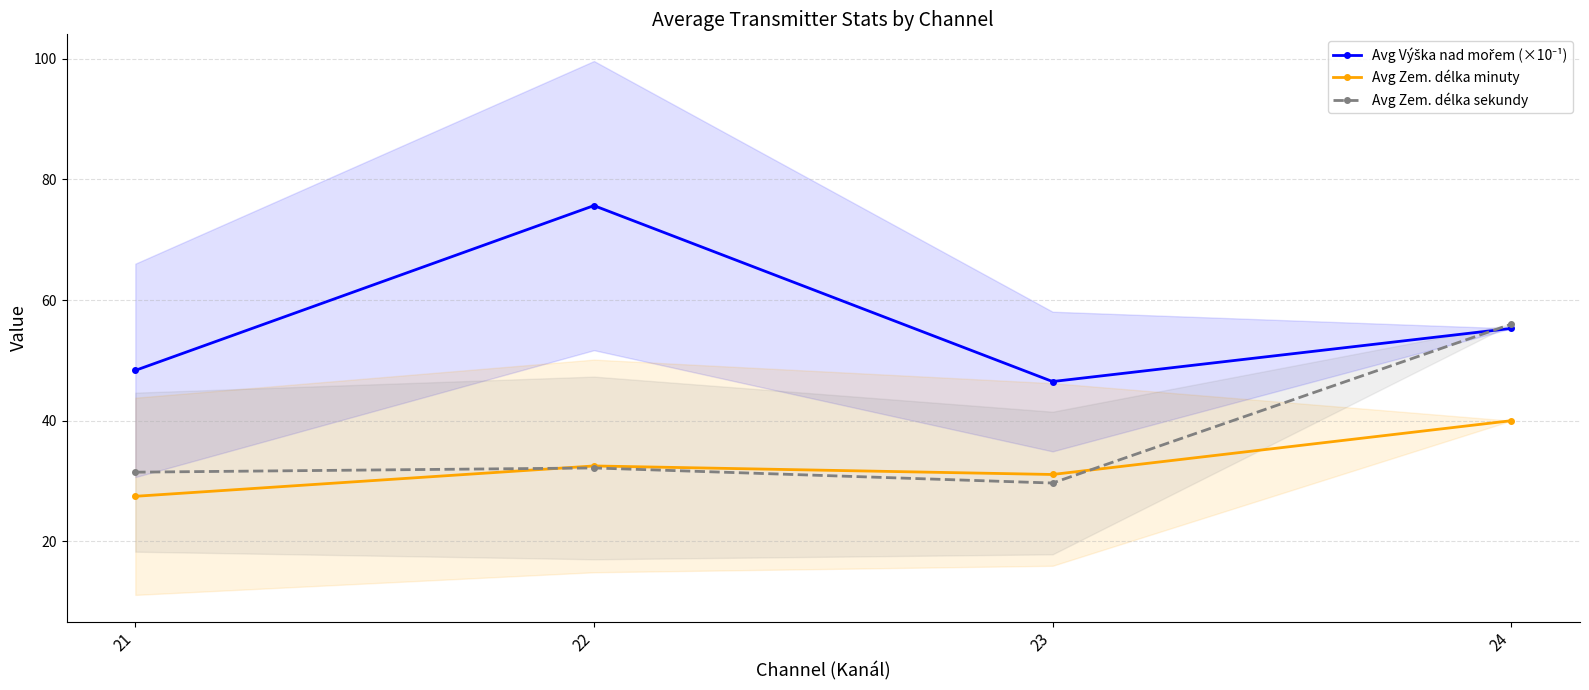

What is the lowest value of the Avg Výška nad mořem (×10⁻¹) series?

46.5